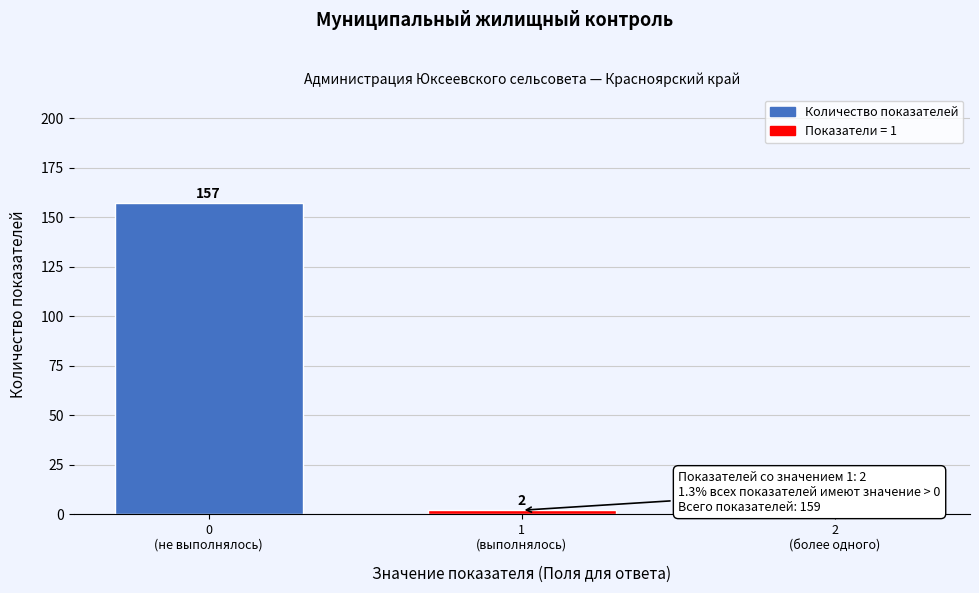

What is the sum of all values?

159